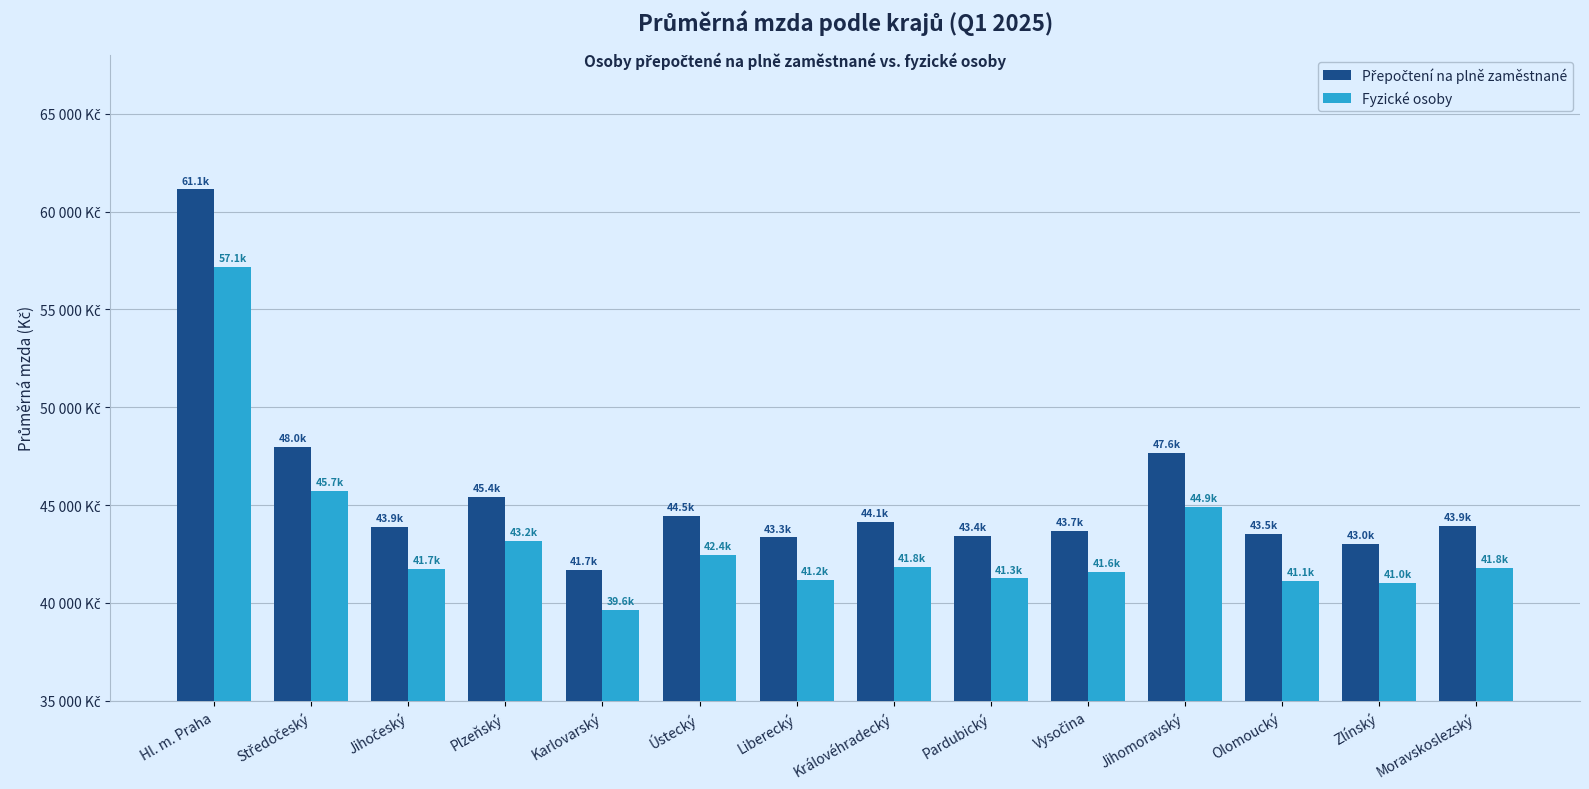

Where is Fyzické osoby nearest to the value 48387?

Středočeský